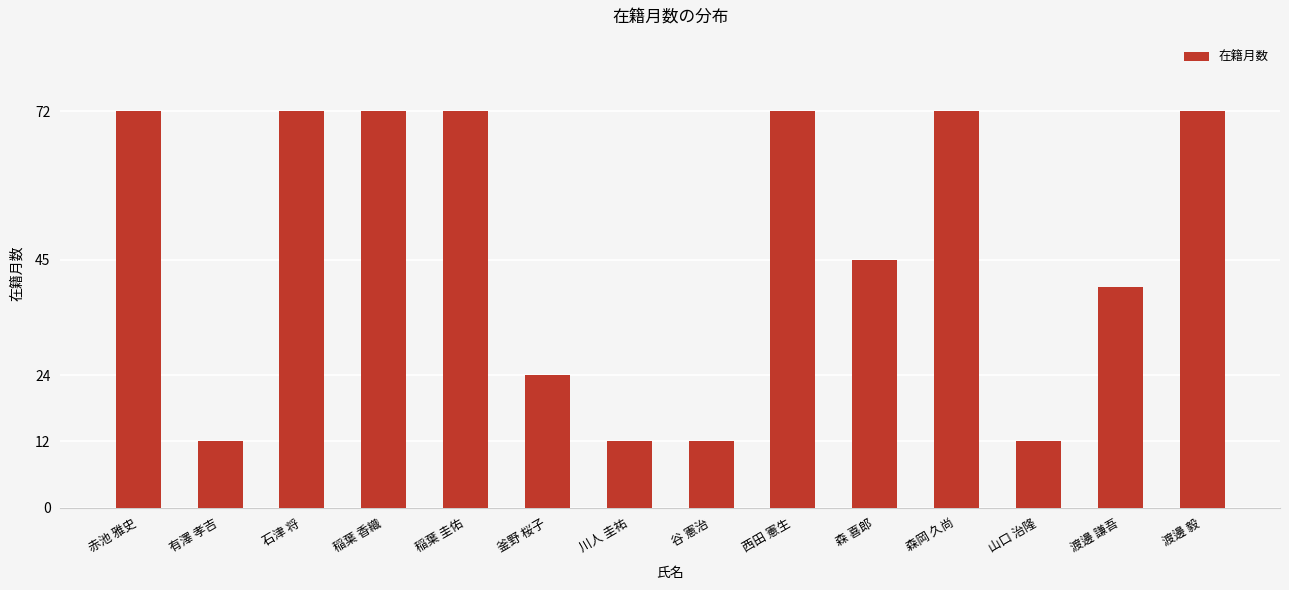

What is the minimum value shown in the chart?

12